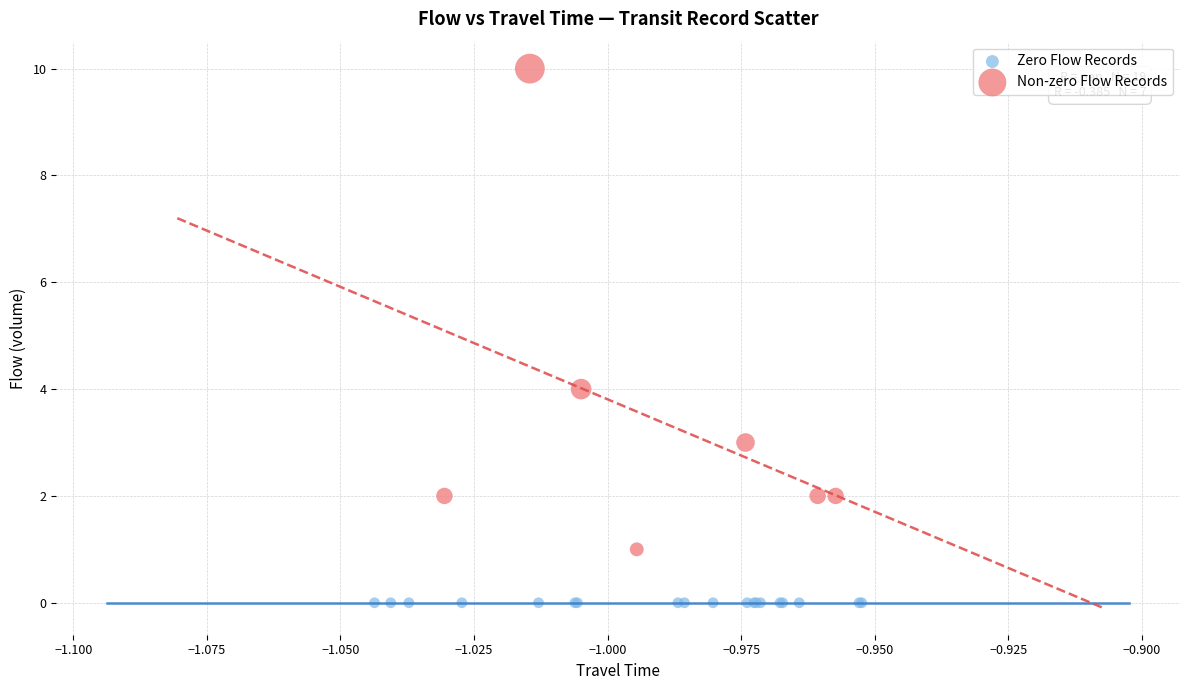

Which series contains the lowest Y value?

Zero Flow Records